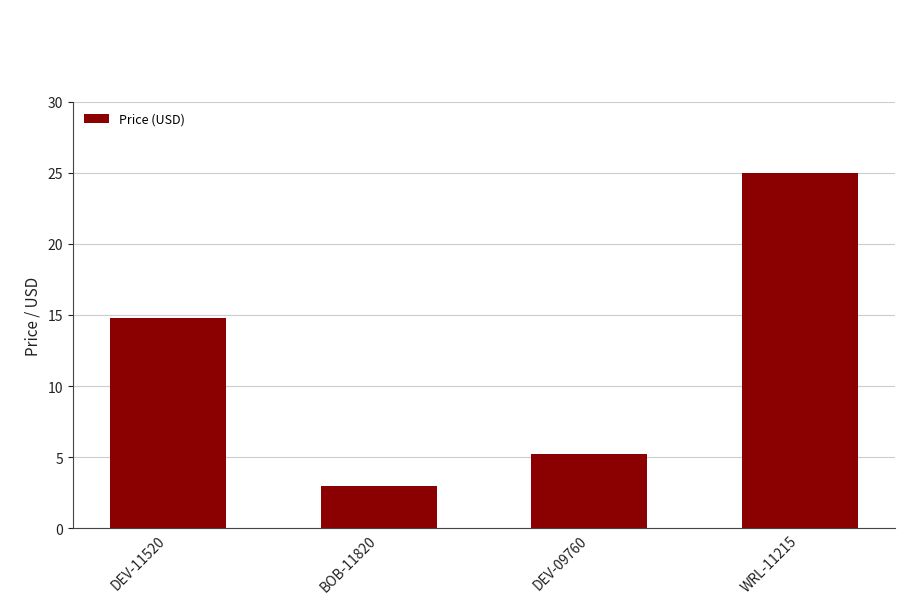

How many values are below 14?

2